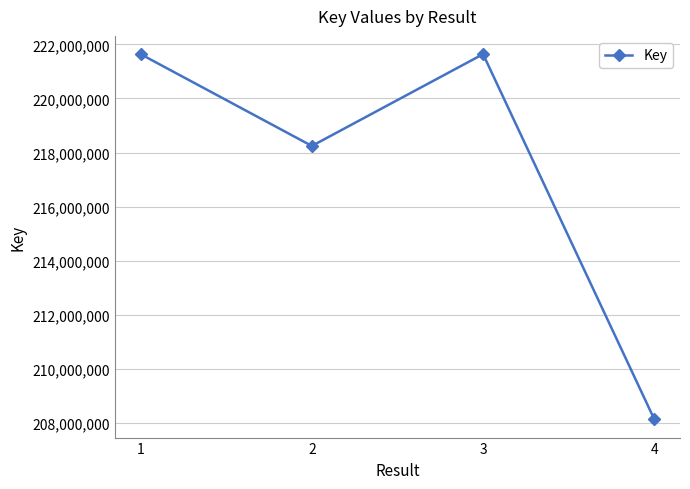

What is the smallest value displayed?

208134663